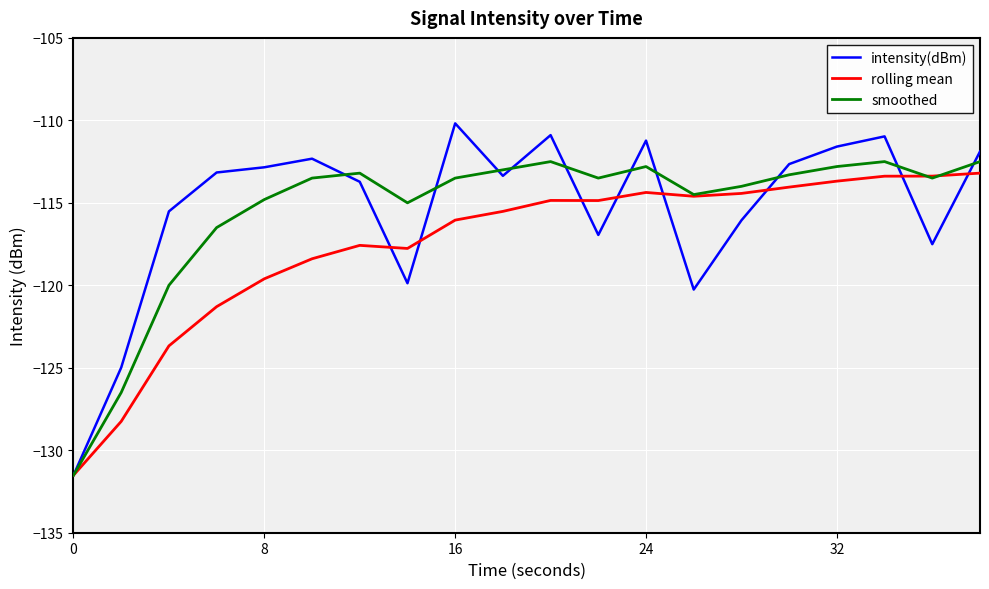

What is the lowest value of the intensity(dBm) series?

-131.5